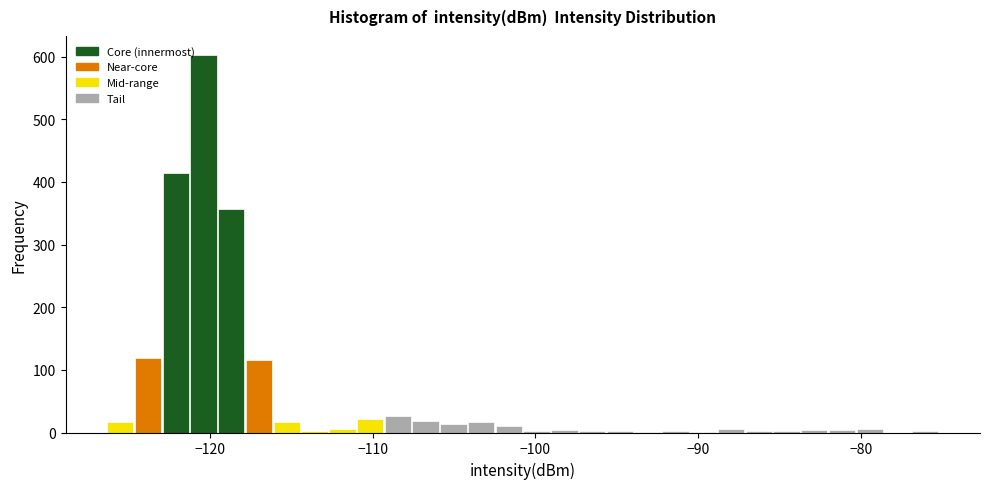

Around what value on the x-axis is the tallest bar? Give the approximate position of its centre, as read against the axis.

-120